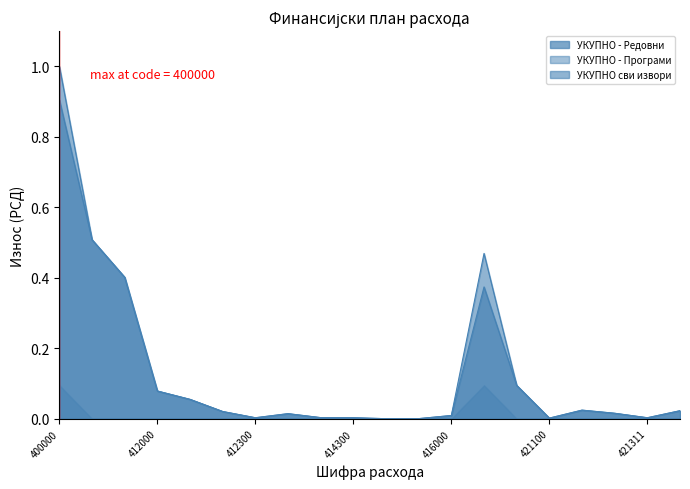

True or false: УКУПНО сви извори and УКУПНО - Редовни cross at least once.

False